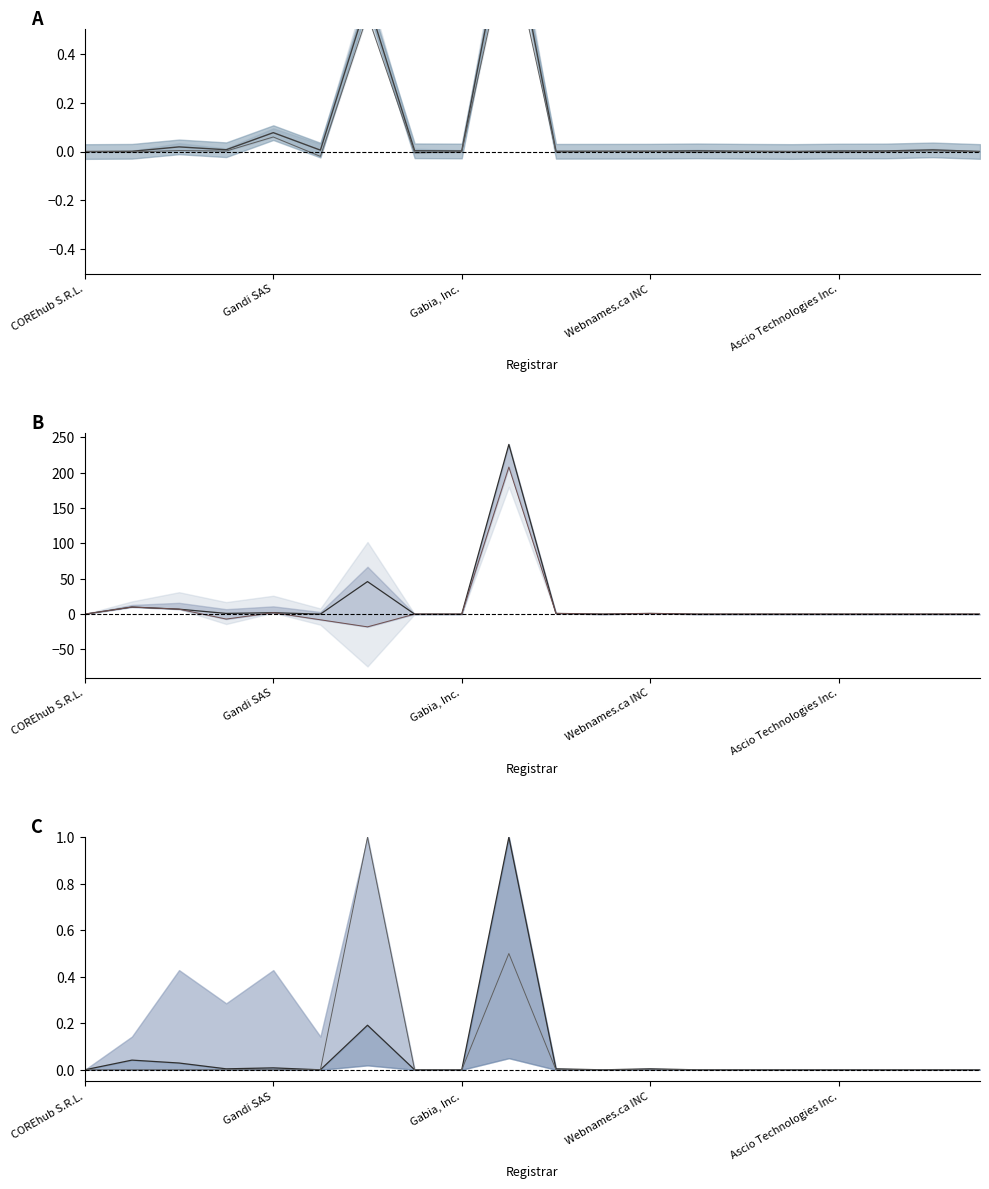

The value of net-adds-1-yr line at Ascio Technologies Inc. is 0.3. True or false?

False